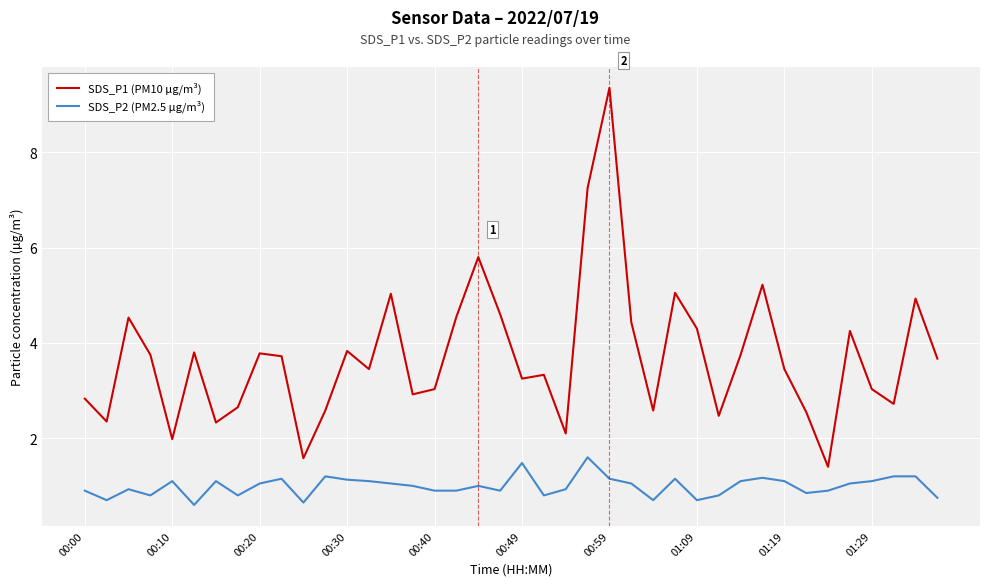

Rank the series by their average value, from lowest to highest.

SDS_P2 (PM2.5 µg/m³), SDS_P1 (PM10 µg/m³)